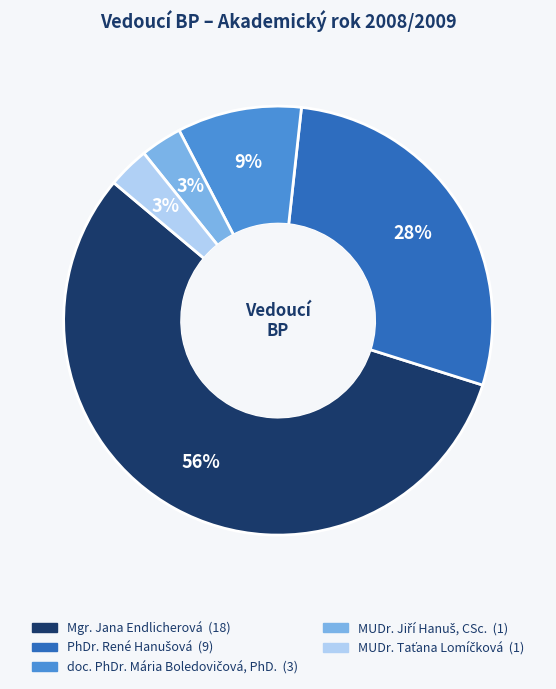

What is the largest slice in the pie chart?

Mgr. Jana Endlicherová